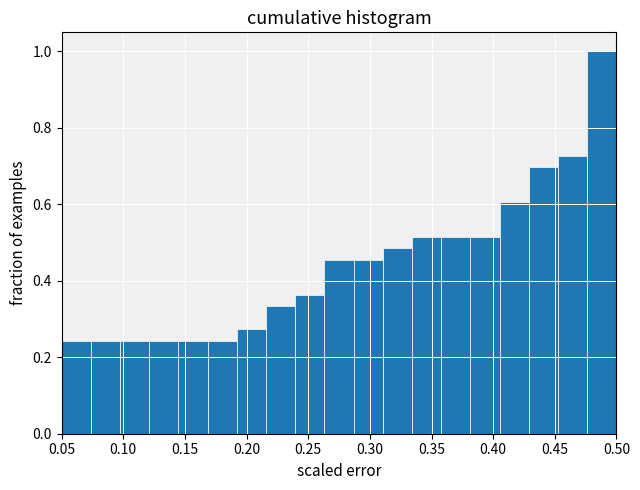

Reading left to right, list every bar in this chart as the range it spans on the x-axis followed by its height. Neither the bar edges nor the heights are printed on the chart, so give them approximately, as read against the axes.

0.050 to 0.075: 0.24
0.075 to 0.095: 0.24
0.095 to 0.120: 0.24
0.120 to 0.145: 0.24
0.145 to 0.170: 0.24
0.170 to 0.190: 0.24
0.190 to 0.215: 0.28
0.215 to 0.240: 0.34
0.240 to 0.265: 0.36
0.265 to 0.285: 0.46
0.285 to 0.310: 0.46
0.310 to 0.335: 0.48
0.335 to 0.360: 0.52
0.360 to 0.380: 0.52
0.380 to 0.405: 0.52
0.405 to 0.430: 0.60
0.430 to 0.455: 0.70
0.455 to 0.475: 0.72
0.475 to 0.500: 1.00